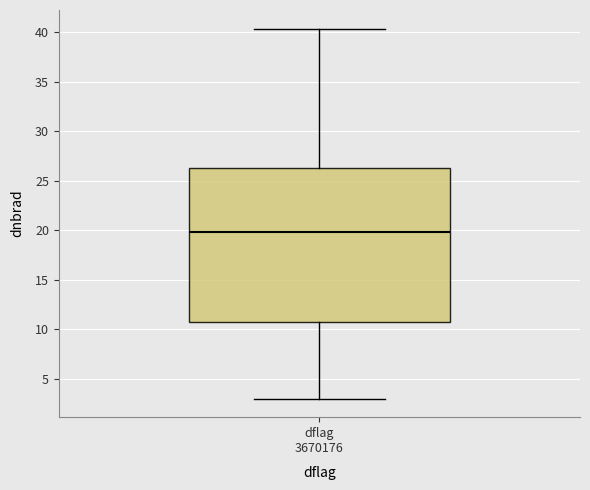

Where does the lower whisker of the box for dflag 3670176 end on the y-axis? The values are not printed on the chart, so give them approximately, as read against the axis.

3.0